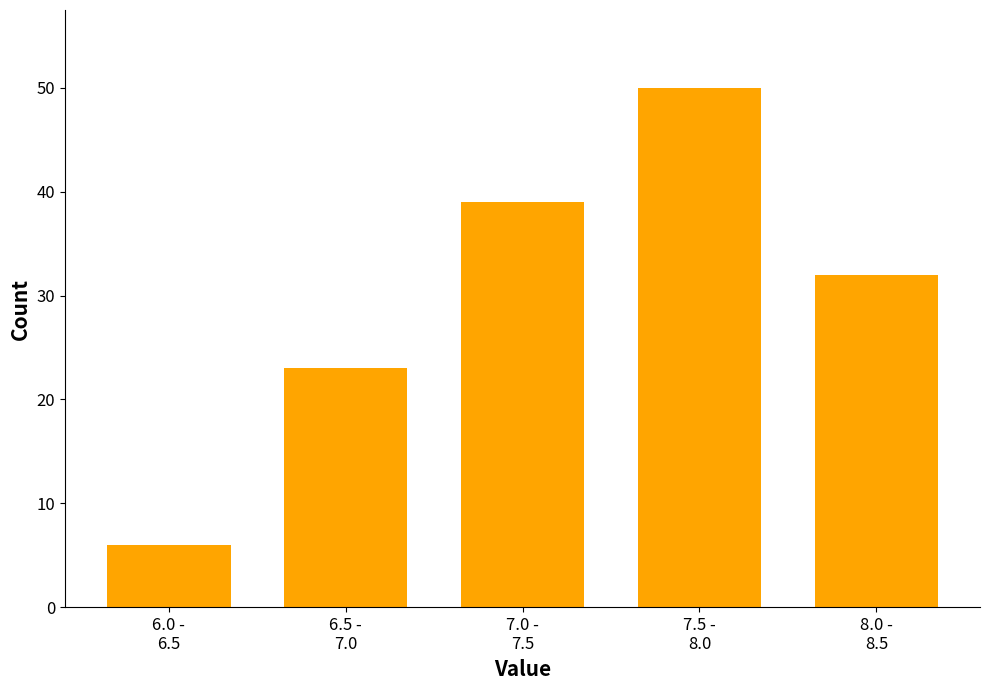

Reading left to right, transcribe all the data shown in this chart.

6	23	39	50	32